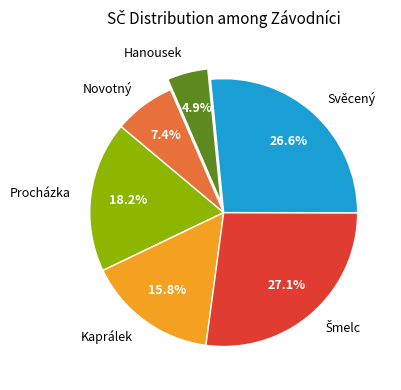

Is there a majority slice in this chart?

No